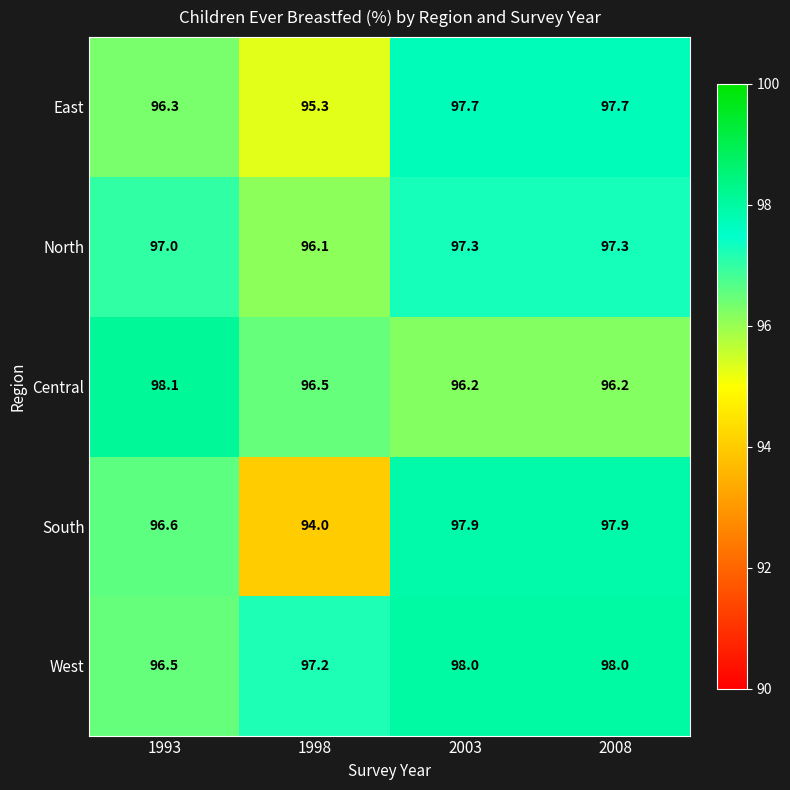

Reading right to left, what are all the values shown in this chart?

East: 97.7	97.7	95.3	96.3
North: 97.3	97.3	96.1	97.0
Central: 96.2	96.2	96.5	98.1
South: 97.9	97.9	94.0	96.6
West: 98.0	98.0	97.2	96.5